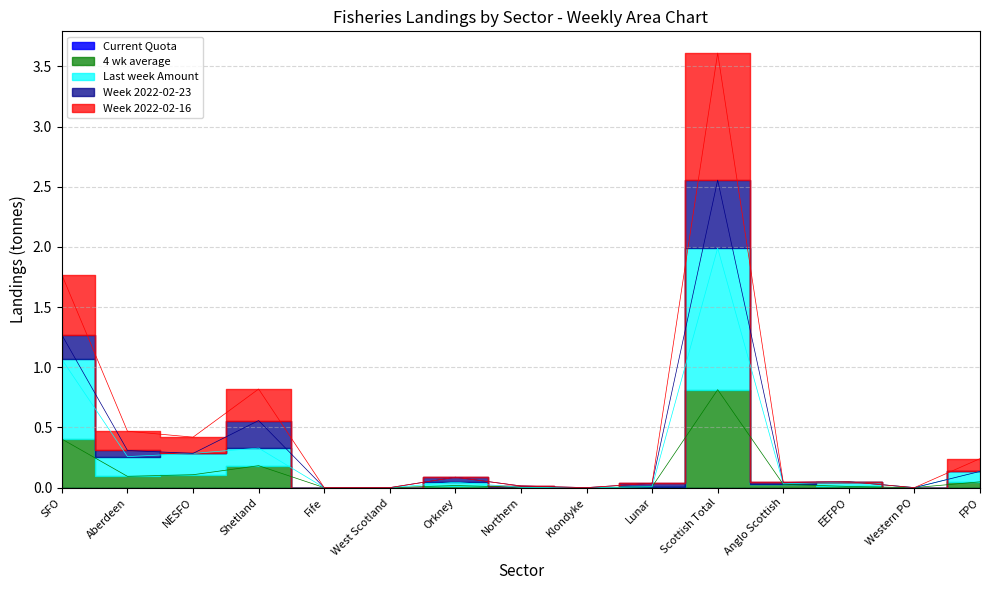

In Week 2022-02-16, how many points are higher than both neighbors (excluding endpoints)?

4